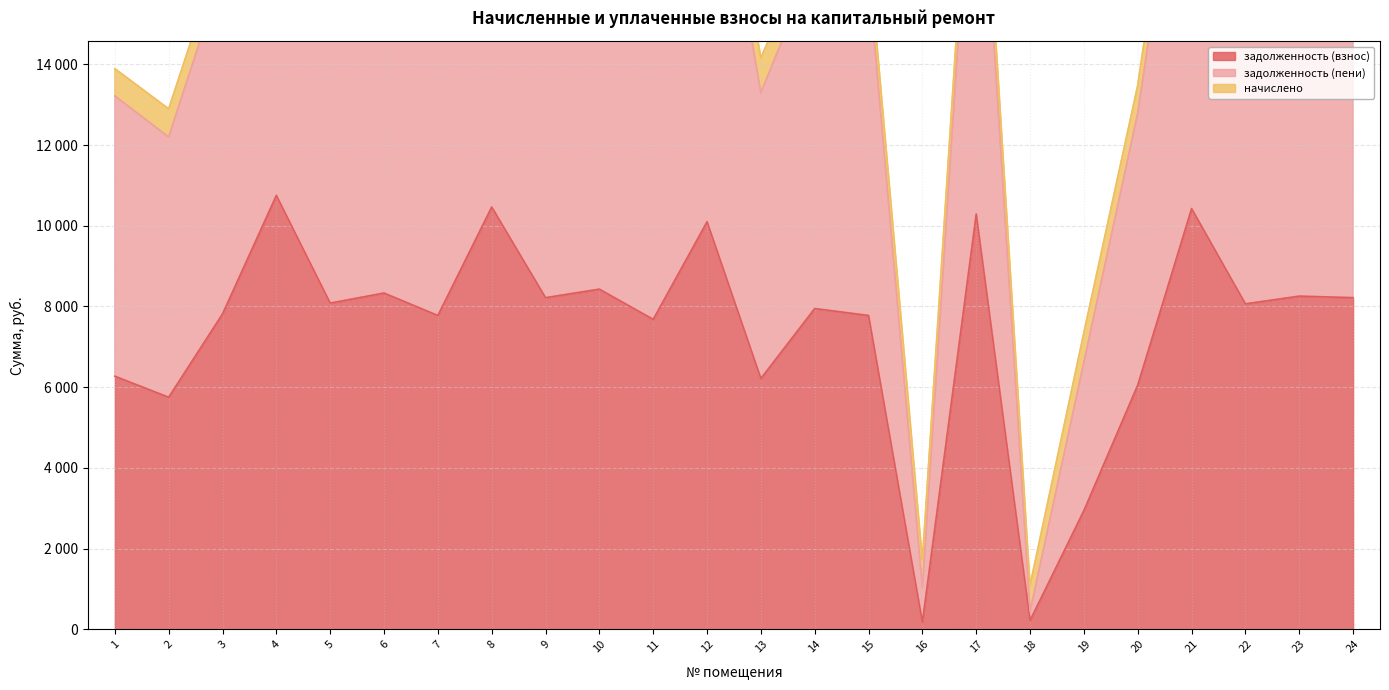

Count the number of categories in the chart.

24